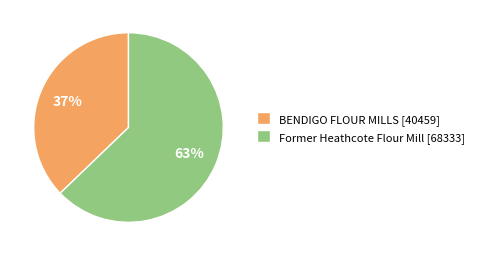

Is it true that Former Heathcote Flour Mill is 63% of the pie?

True